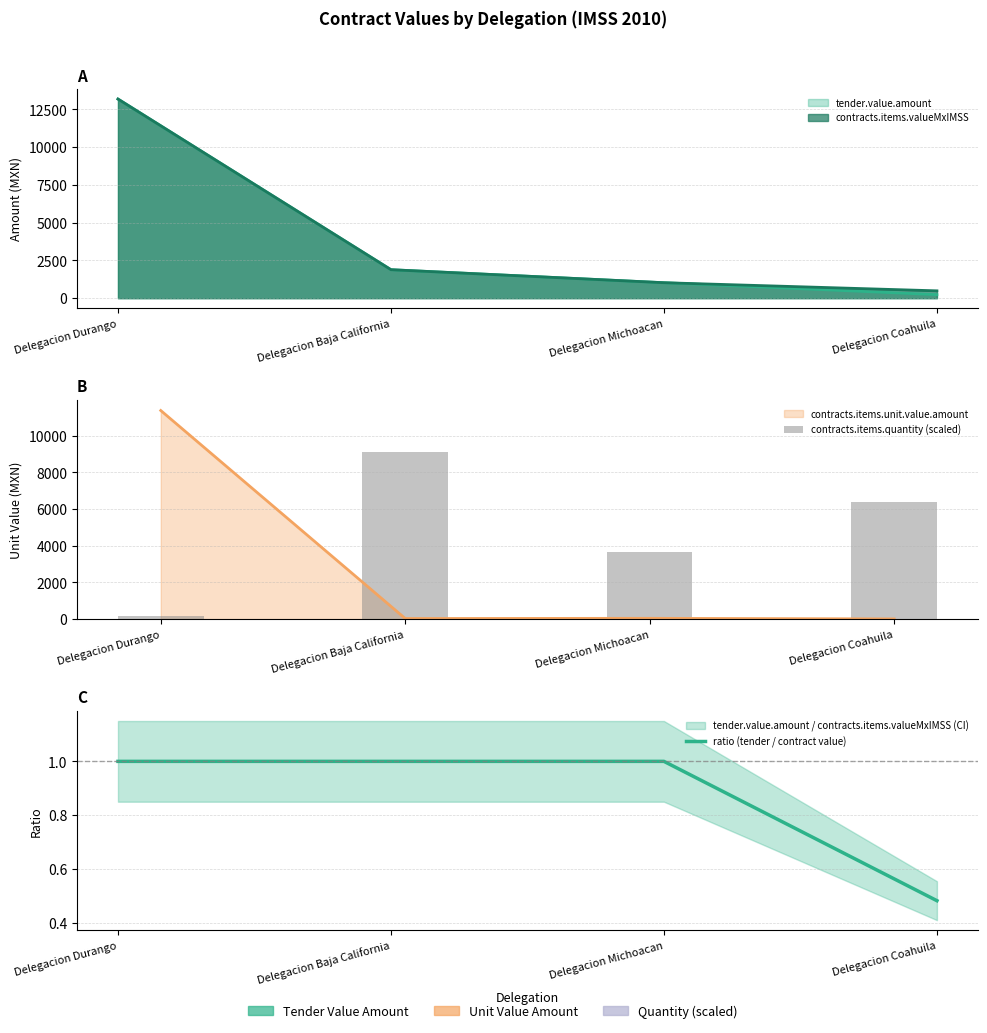

The contracts.items.quantity (scaled) series shows 9248.5 at Delegacion Coahuila. True or false?

False